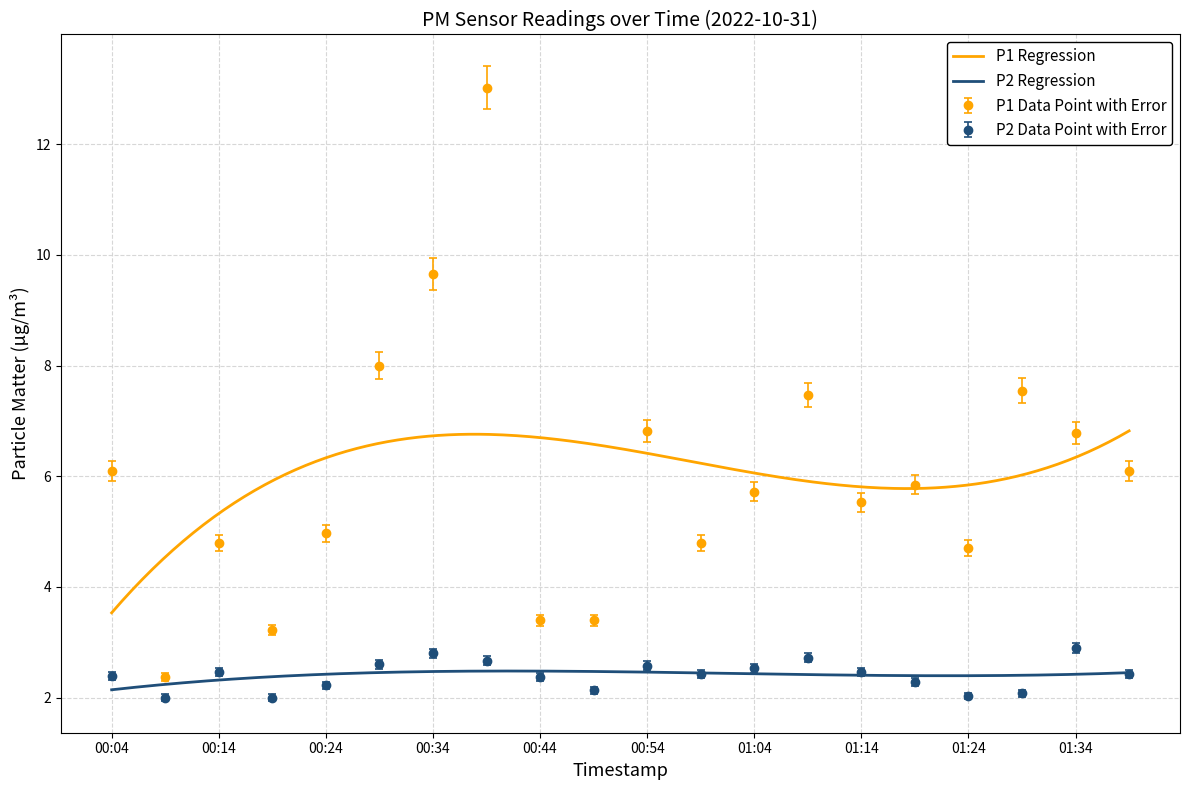

Reading right to left, transcribe all the data shown in this chart.

P1: 6.1	6.8	7.5	4.7	5.8	5.5	7.5	5.7	4.8	6.8	3.4	3.4	13.0	9.7	8.0	5.0	3.2	4.8	2.4	6.1
P2: 2.4	2.9	2.1	2.0	2.3	2.5	2.7	2.5	2.4	2.6	2.1	2.4	2.7	2.8	2.6	2.2	2.0	2.5	2.0	2.4